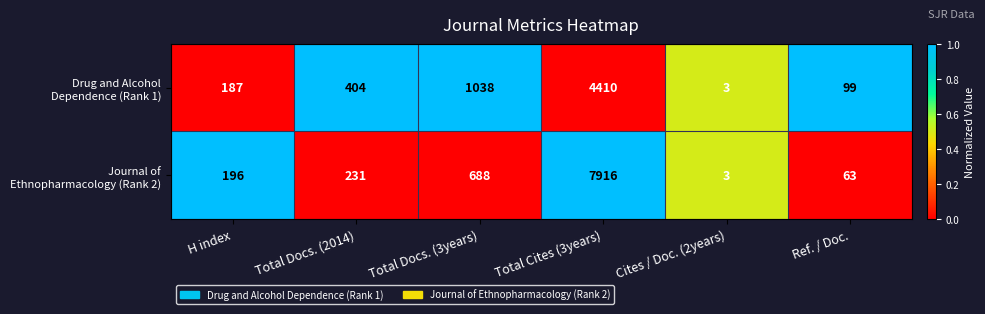

What is the difference between the highest and lowest values at Ref. / Doc.?

36